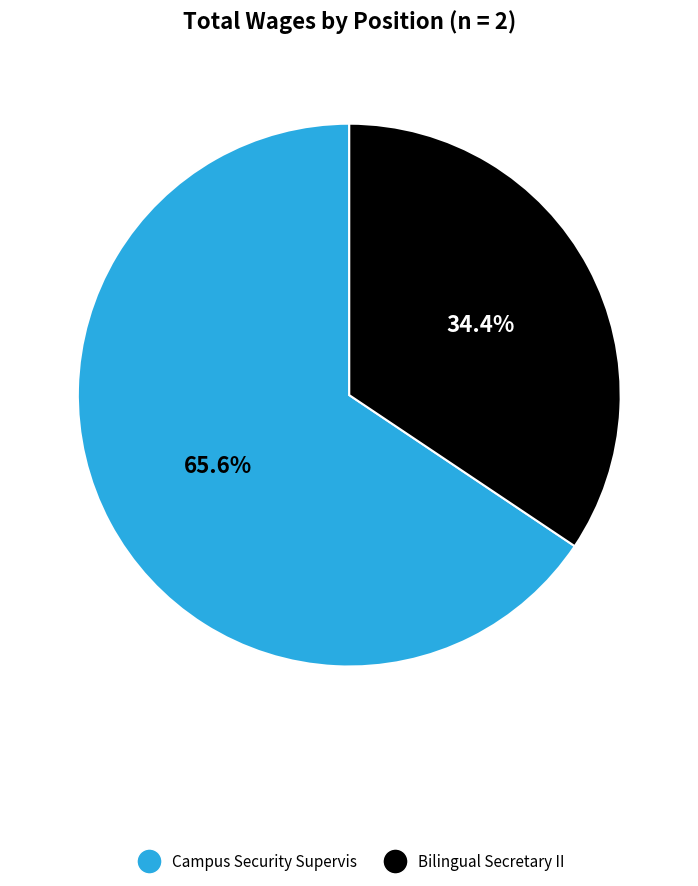

Which category has the biggest portion of the pie?

Campus Security Supervis